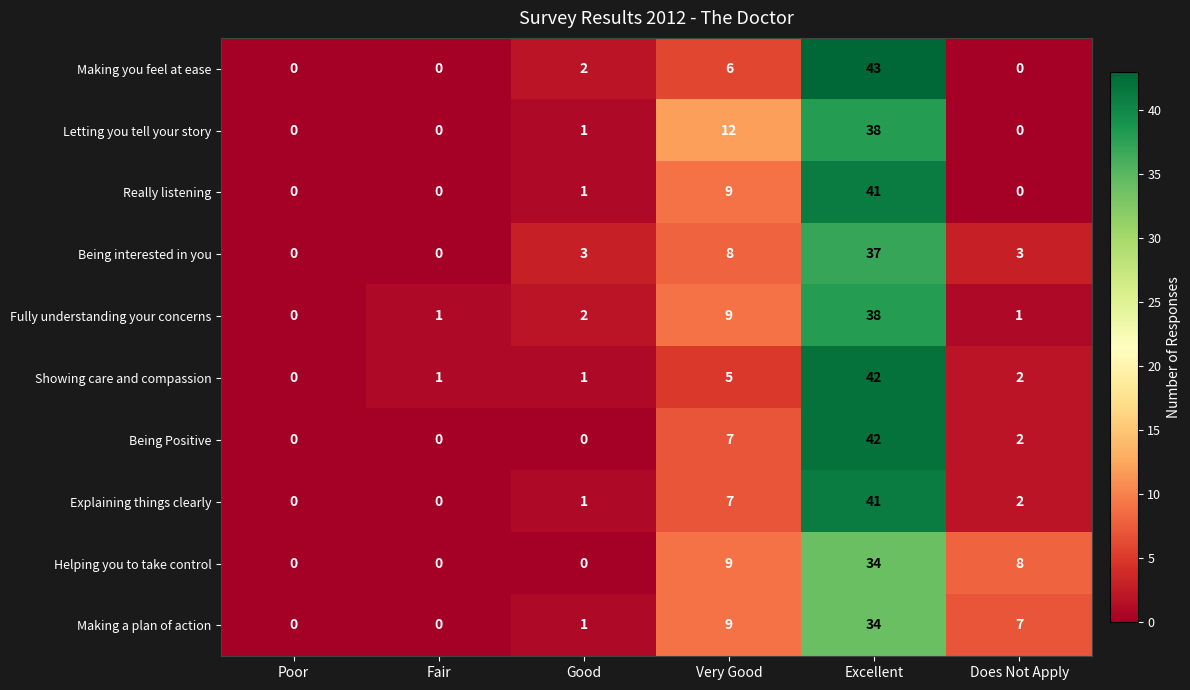

Is it true that Being Positive equals -26 at Fair?

False